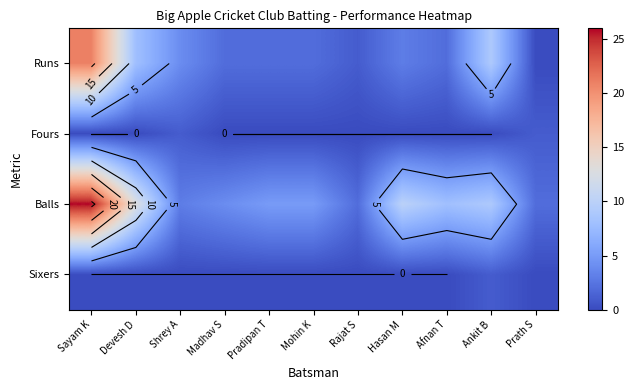

What is the spread (max minus min) of values at Madhav S?

4